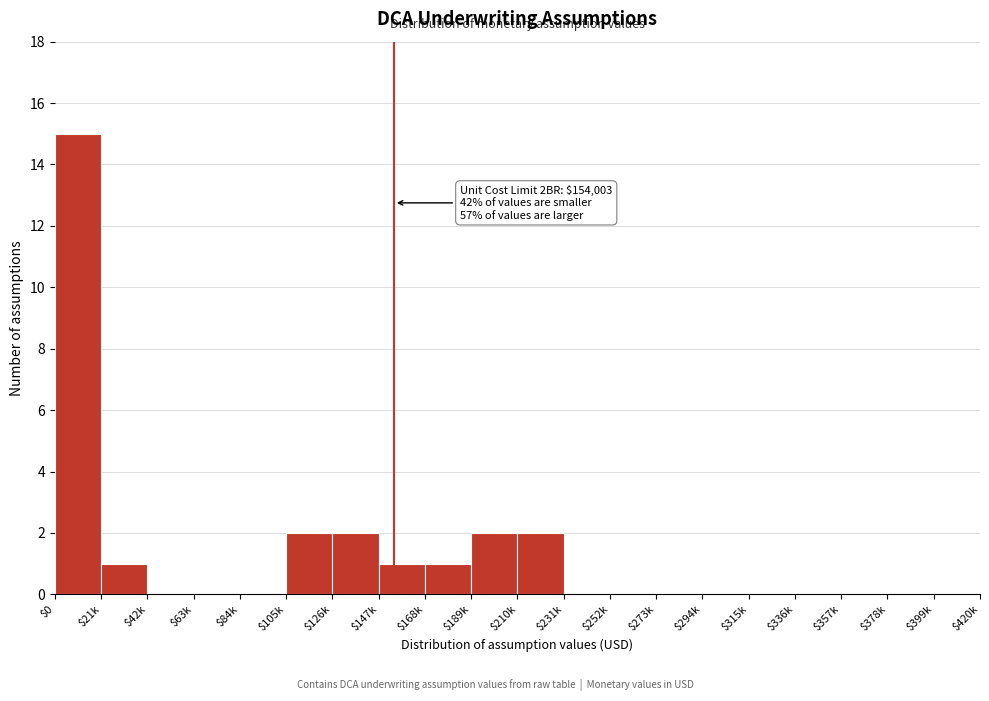

Which label corresponds to the largest value in the chart?

$0